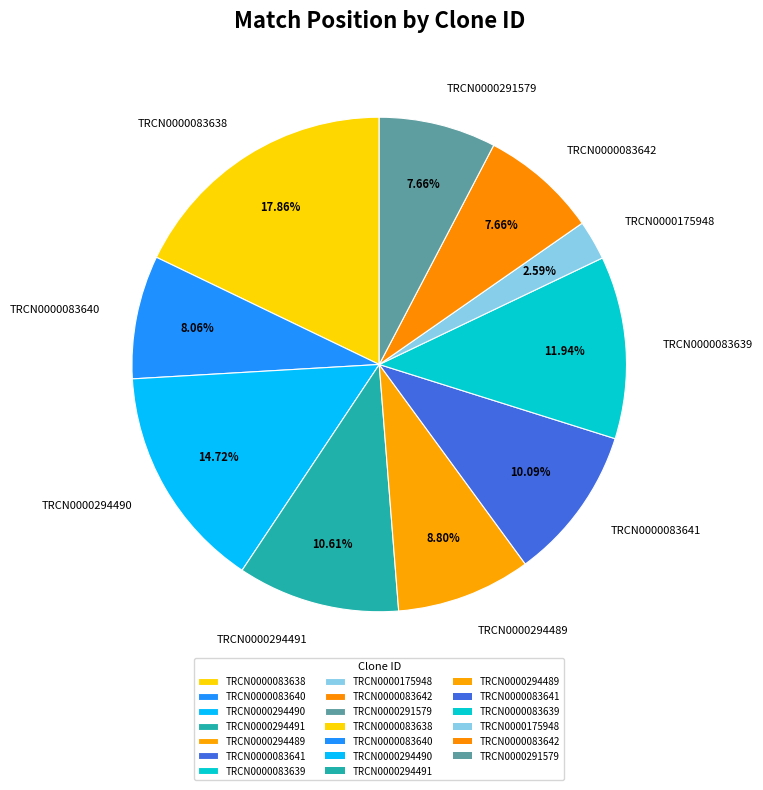

Combined, do TRCN0000294491 and TRCN0000083639 account for over 50%?

No